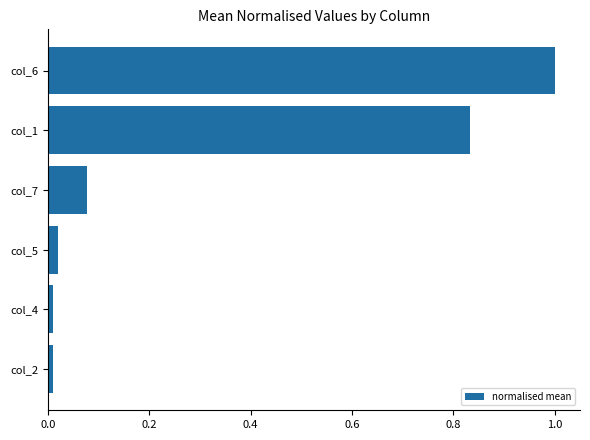

Are the bars horizontal?

Yes